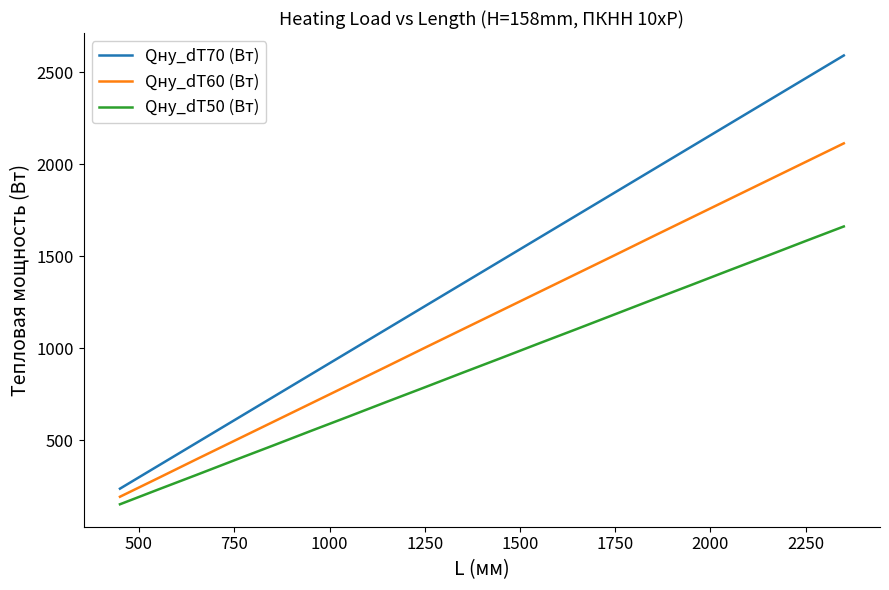

Which series has the widest spread of values?

Qну_dT70 (Вт)